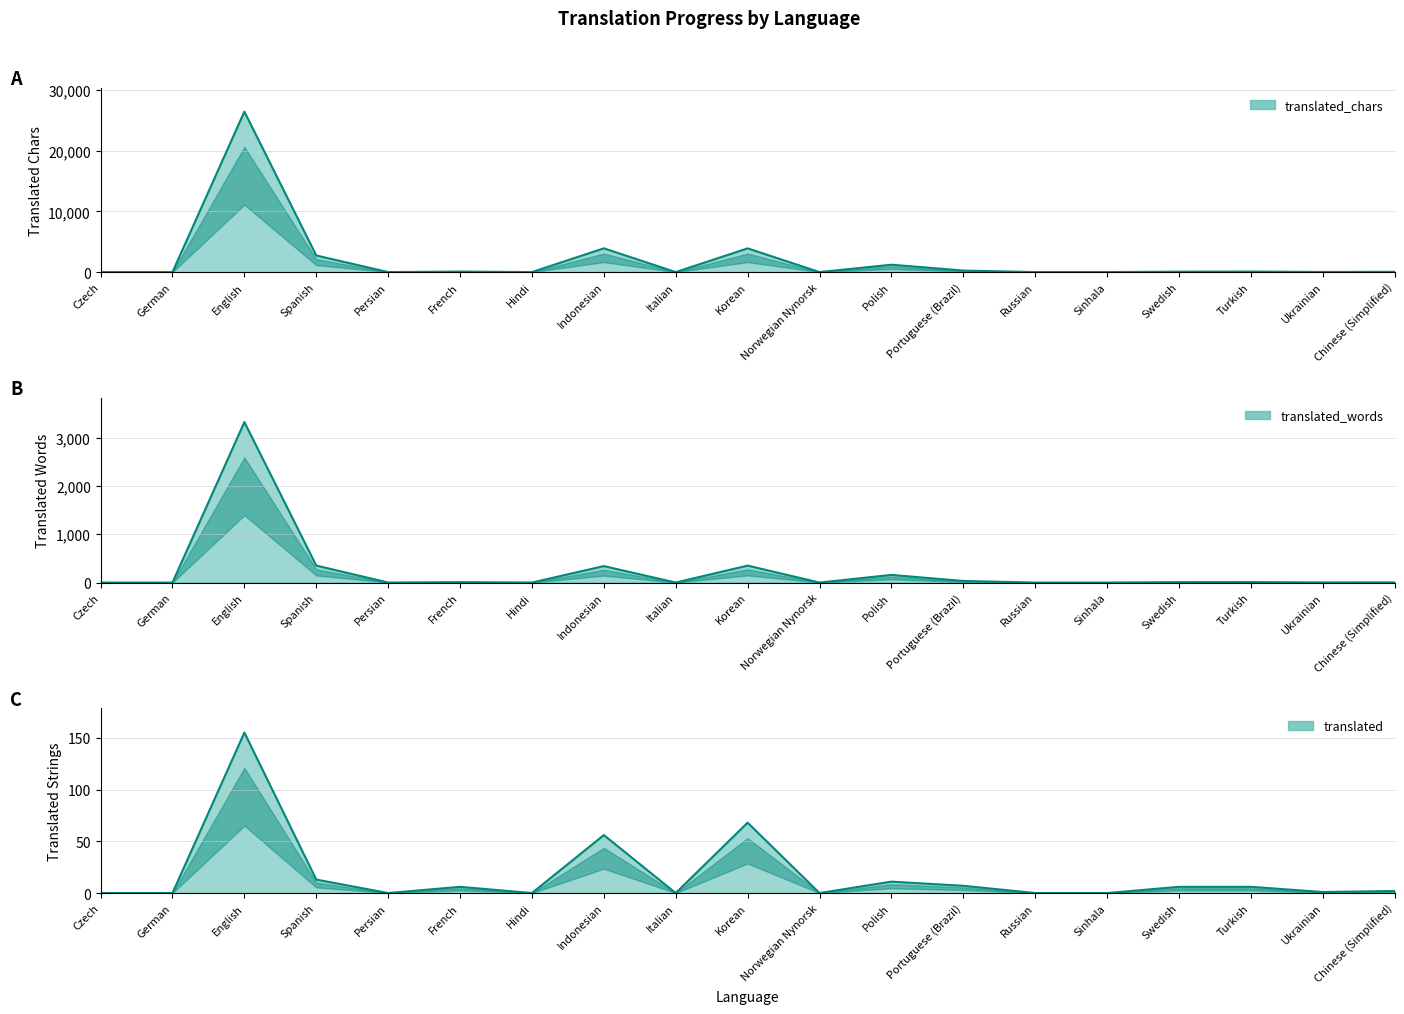

At which category does translated_words reach its first local valley?

Persian